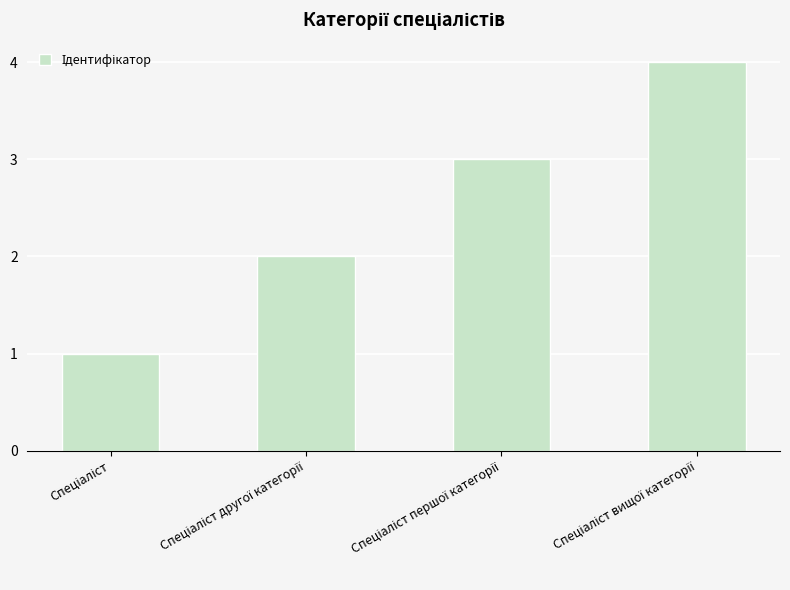

Does the chart contain stacked bars?

No